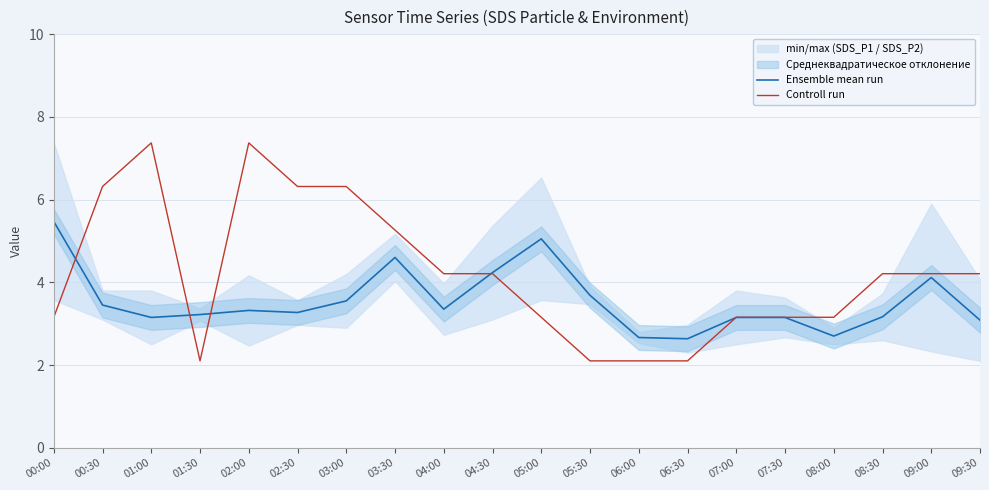

What is the label of the 2nd point from the left?

00:30